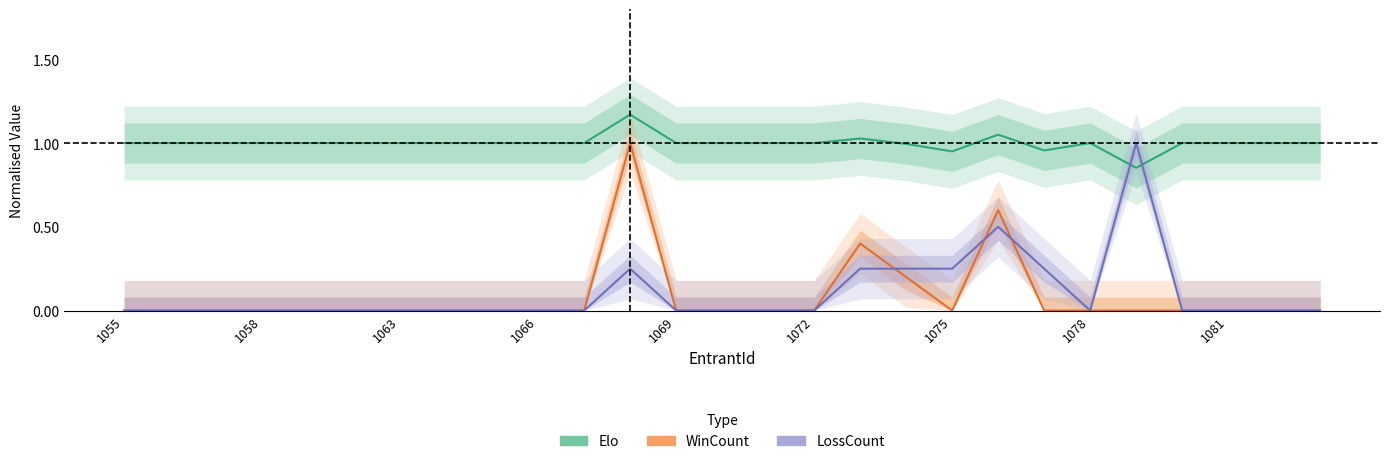

How many distinct data groups are displayed?

3